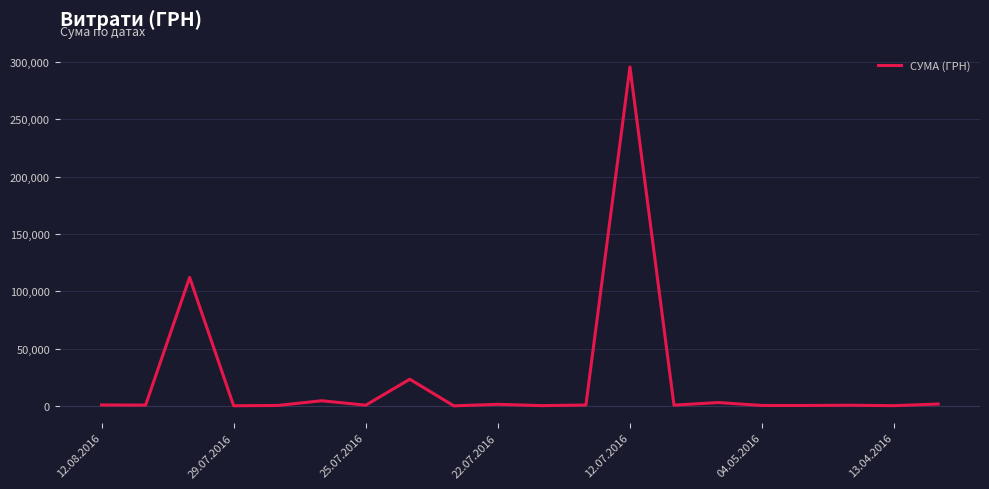

What is the greatest value displayed?

295638.6